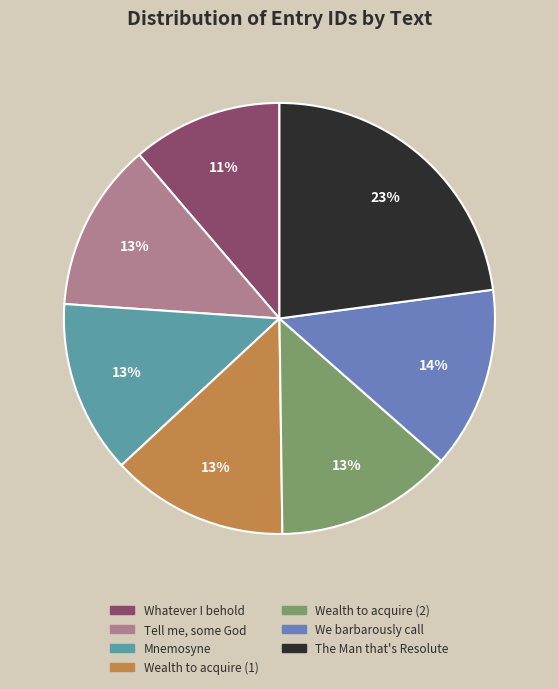

To the nearest percent, what is the difference between the largest and smallest slice percentages?

12%